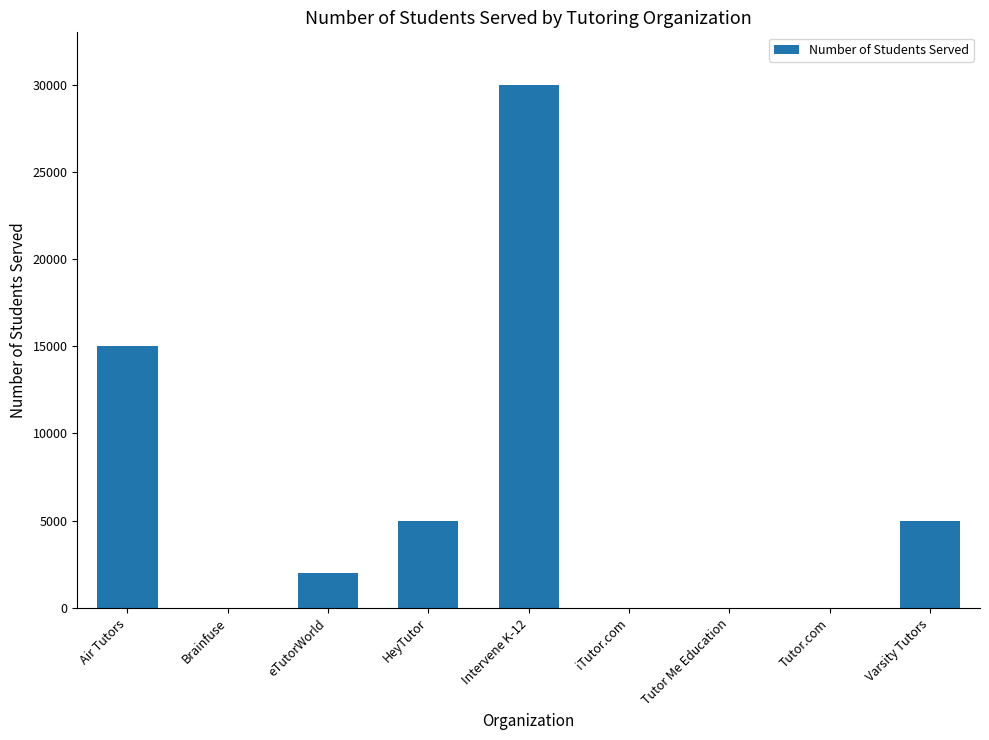

What is the change in value from eTutorWorld to Tutor.com?

-2000